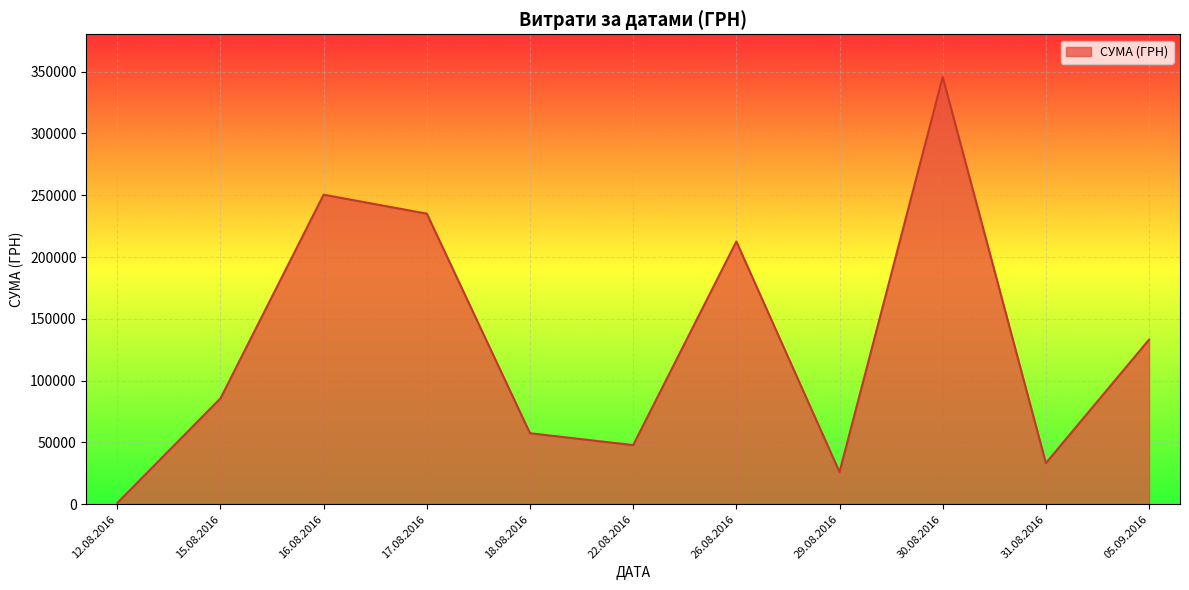

The chart shows a value of 1751.3 at 29.08.2016. True or false?

False